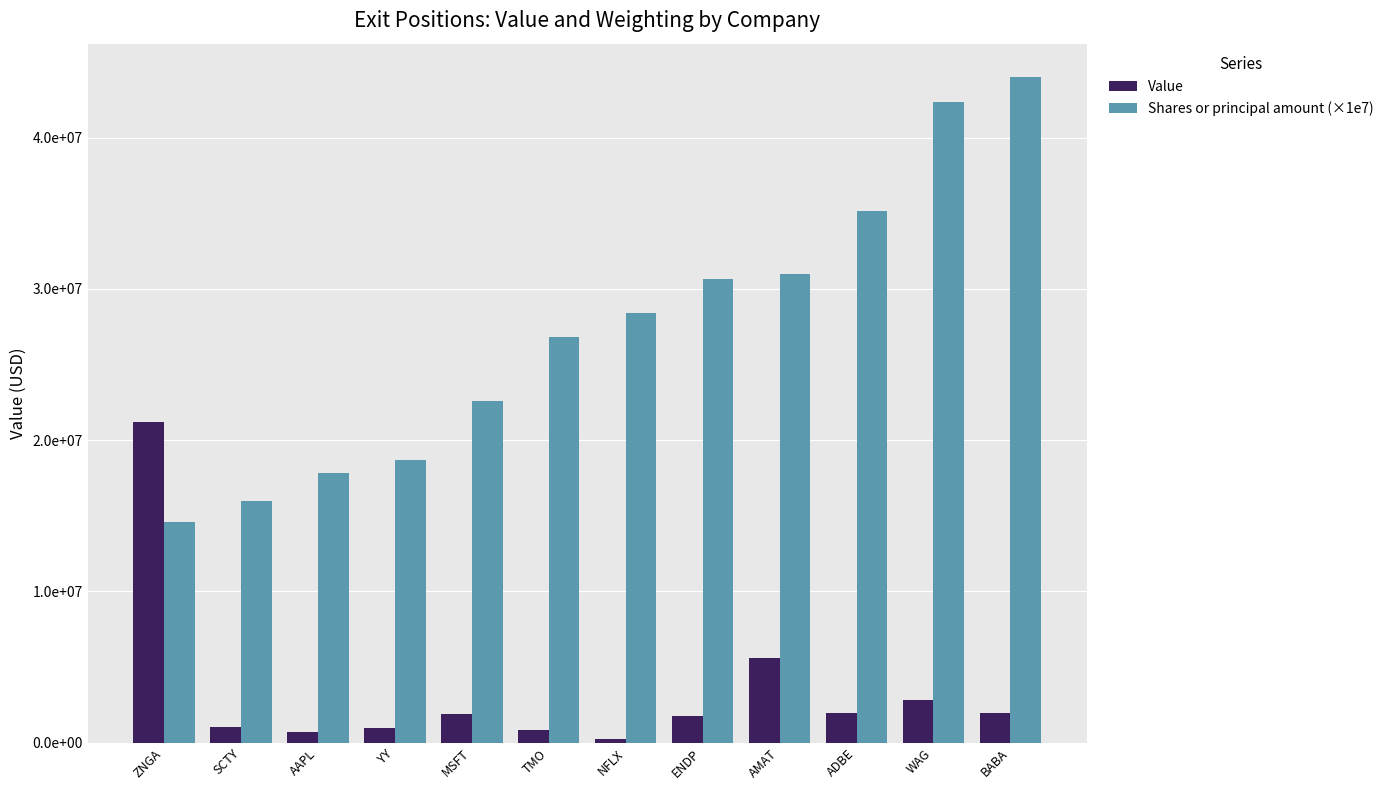

Are the bars horizontal?

No